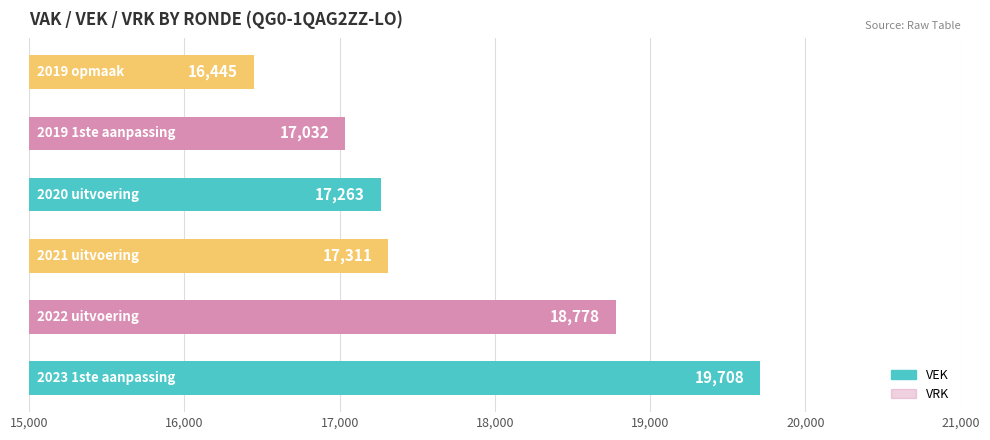

How many data points does each series have?

6